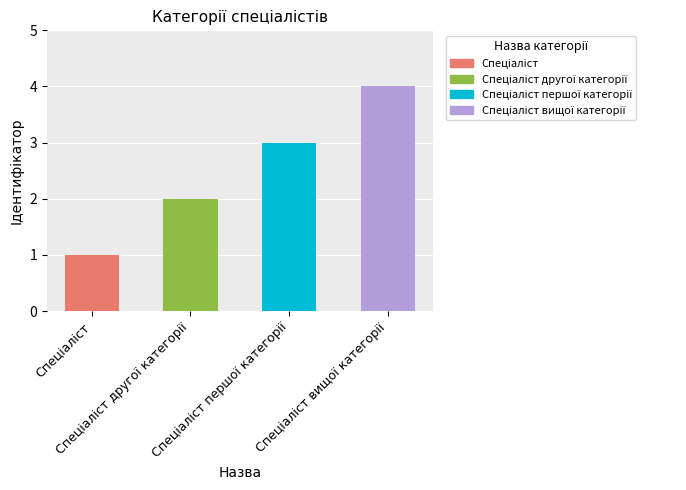

Are the bars grouped side by side (vs. stacked)?

No